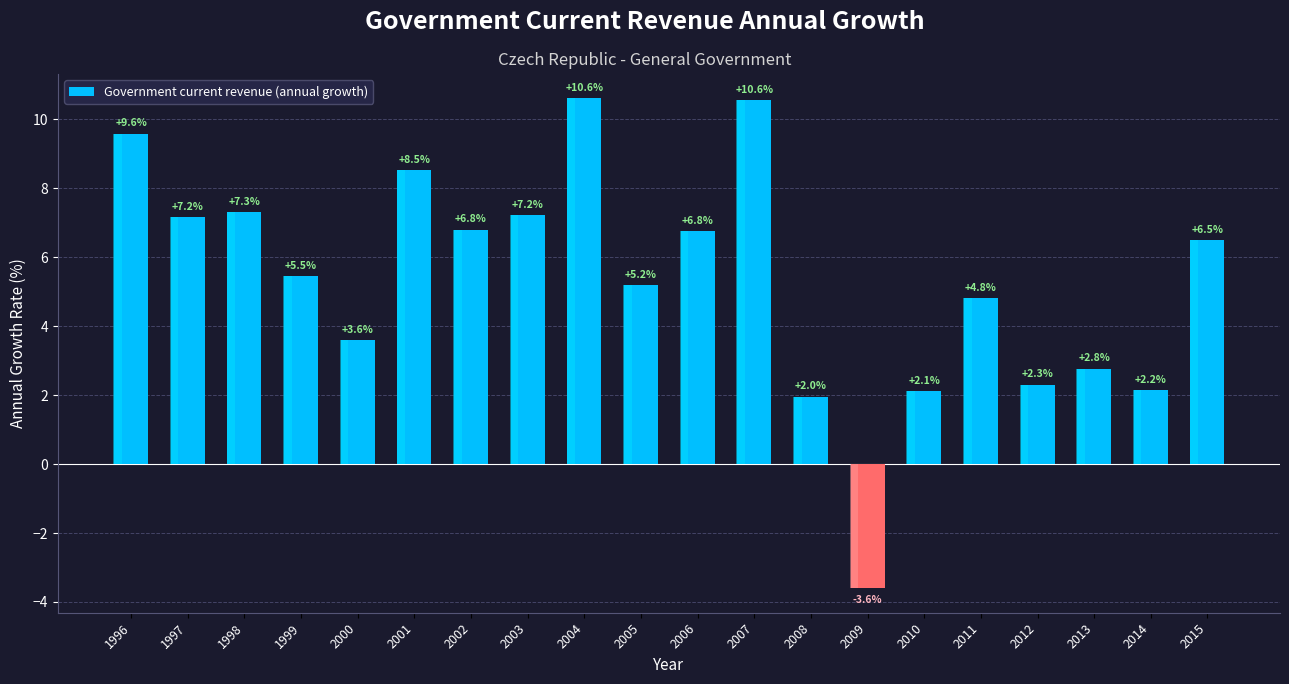

At which label does the data first exceed 6?

1996